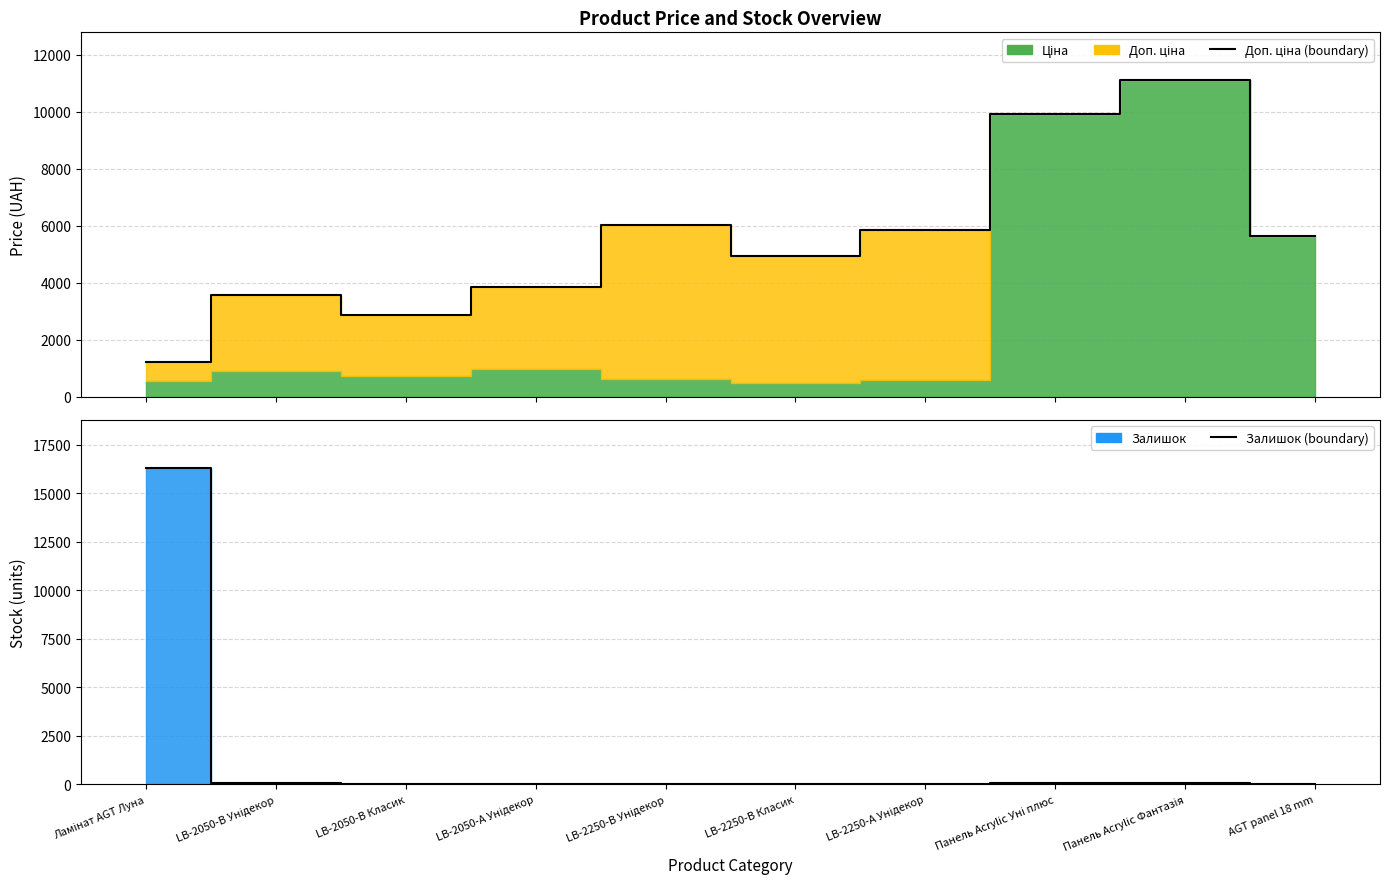

At which label does Доп. ціна (line) reach its minimum?

Ламінат AGT Луна